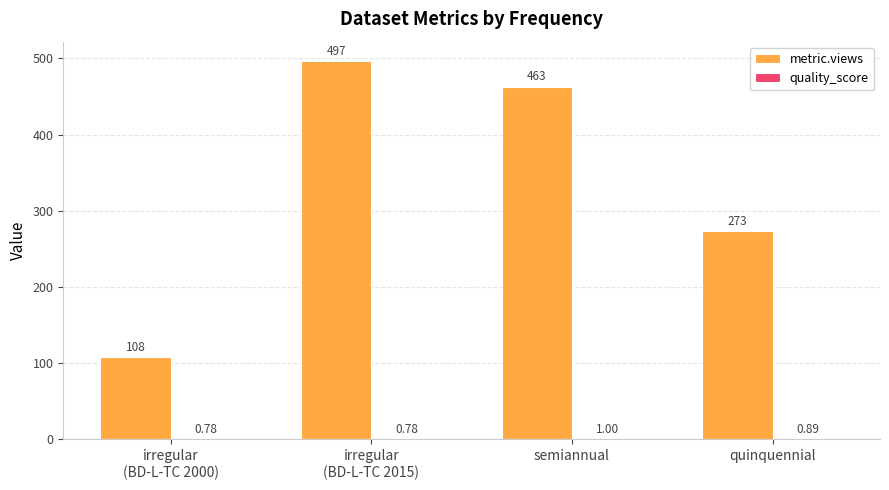

Which series has the largest total across all categories?

metric.views